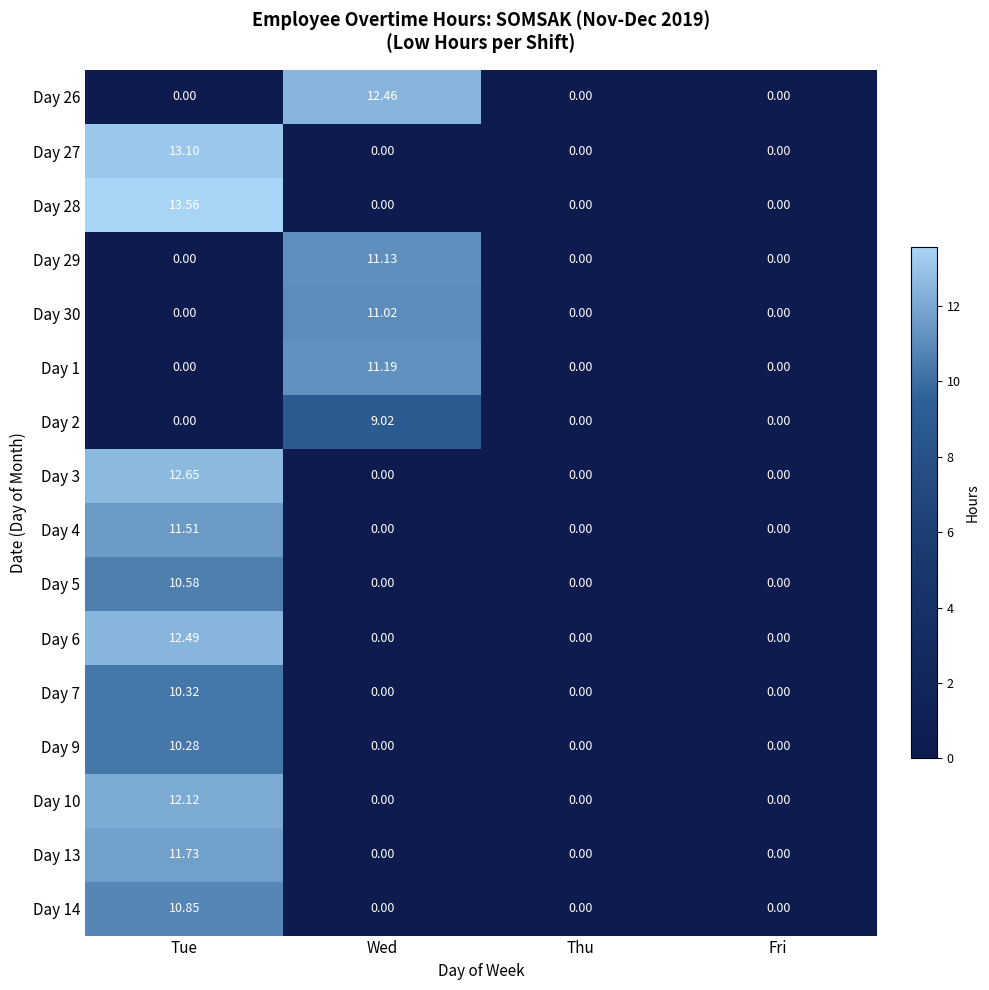

At which category is the sum across all series the highest?

Tue